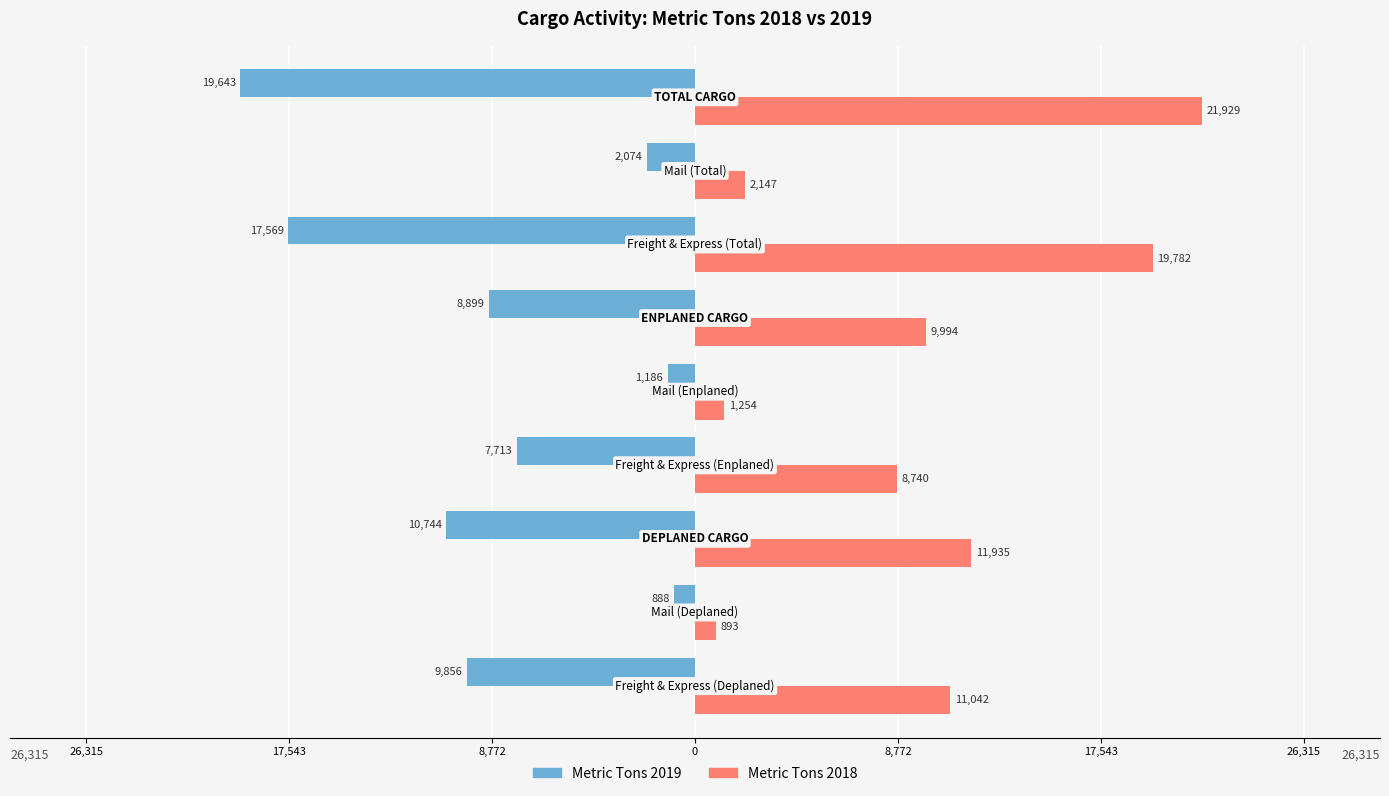

What are all the series names shown in the legend?

Metric Tons 2019, Metric Tons 2018